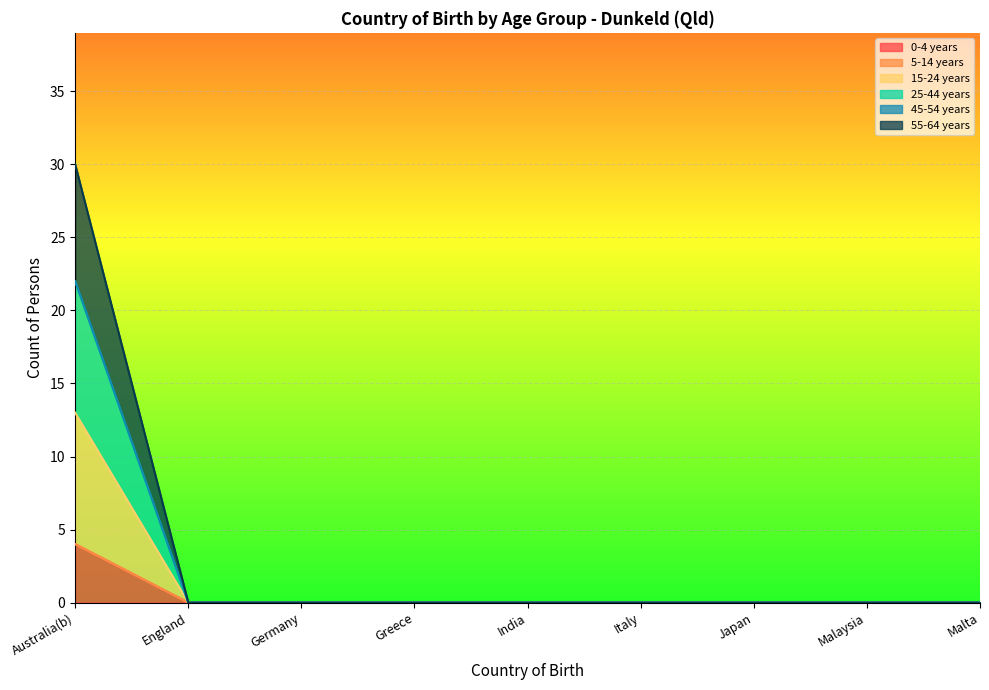

List the labels in order of 15-24 years value, largest first.

Australia(b), England, Germany, Greece, India, Italy, Japan, Malaysia, Malta